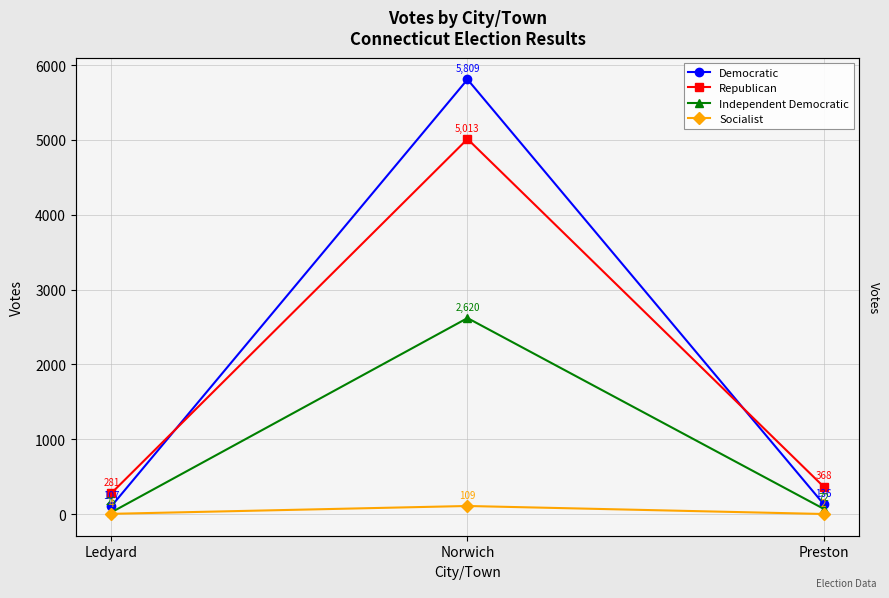

The Independent Democratic series shows 35 at Ledyard. True or false?

False